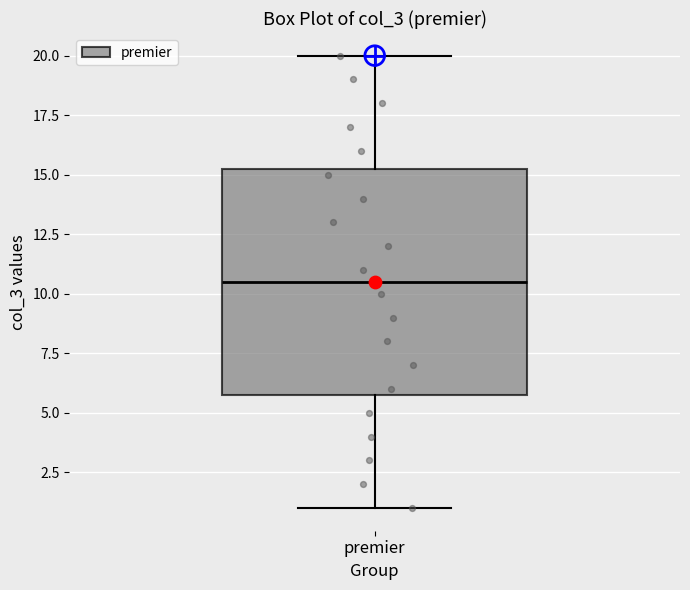

Read this box plot against the y-axis: the position of the median line, the range covered by the box, and the ends of both whiskers. The values are not printed on the chart, so give them approximately, as read against the axis.

median 10.5, box 6.0 to 15.5, whiskers 1.0 to 20.0